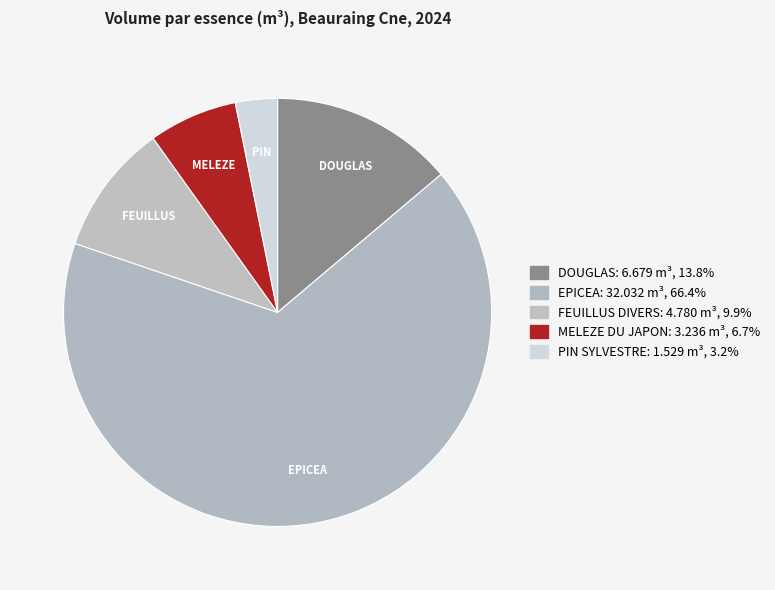

Count the number of slices in the pie.

5